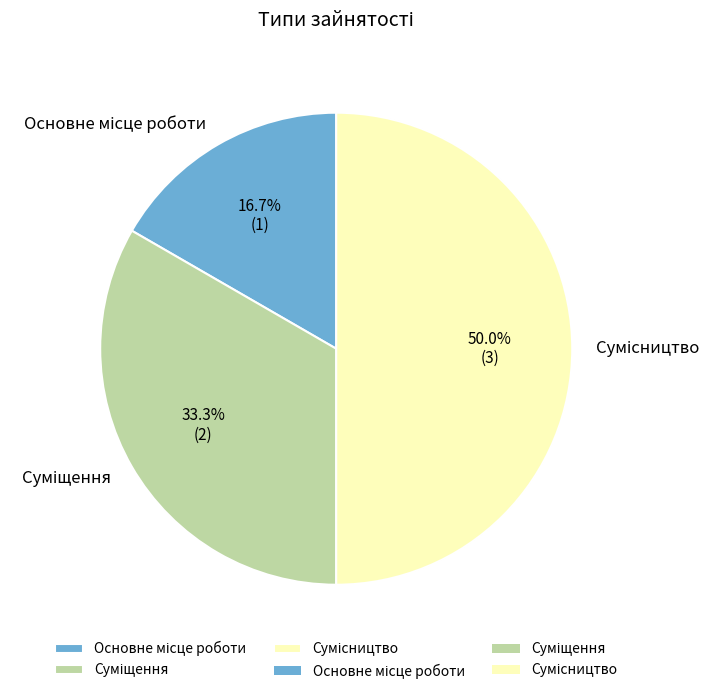

The Суміщення slice represents 25% of the pie. True or false?

False